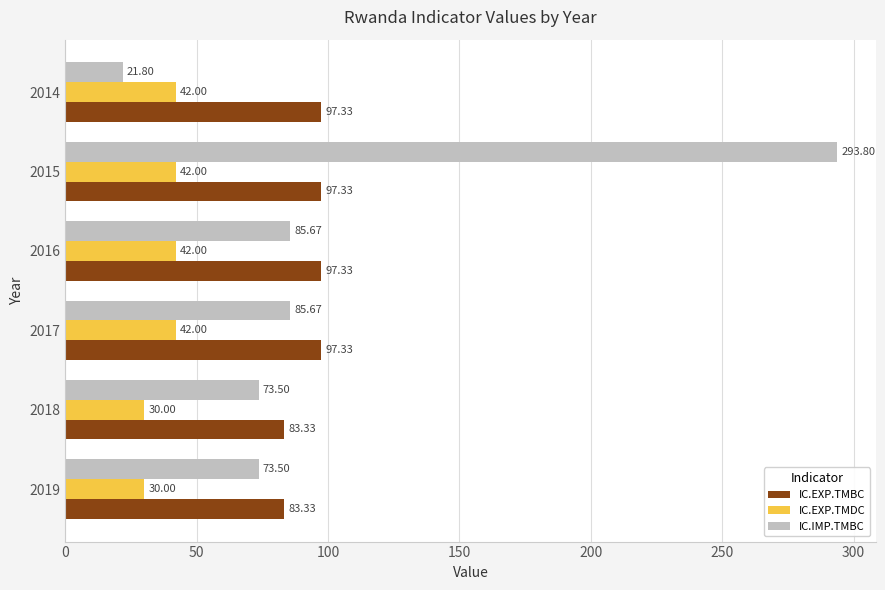

Rank the series at 2018 from highest to lowest value.

IC.EXP.TMBC, IC.IMP.TMBC, IC.EXP.TMDC